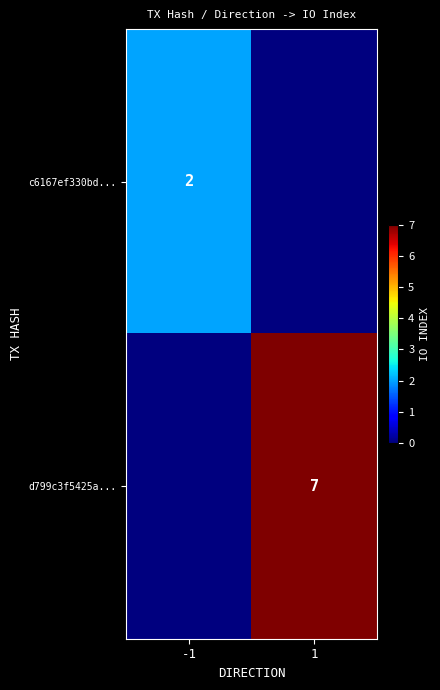

Count the number of categories in the chart.

2